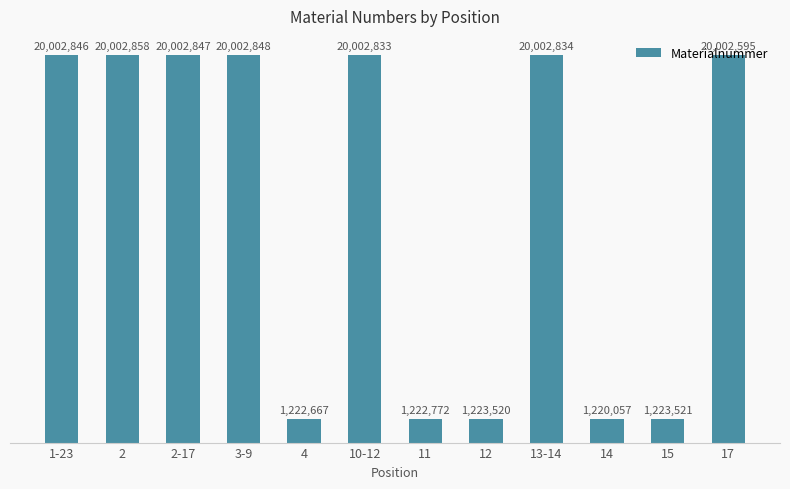

At which label does the data first exceed 20002833?

1-23